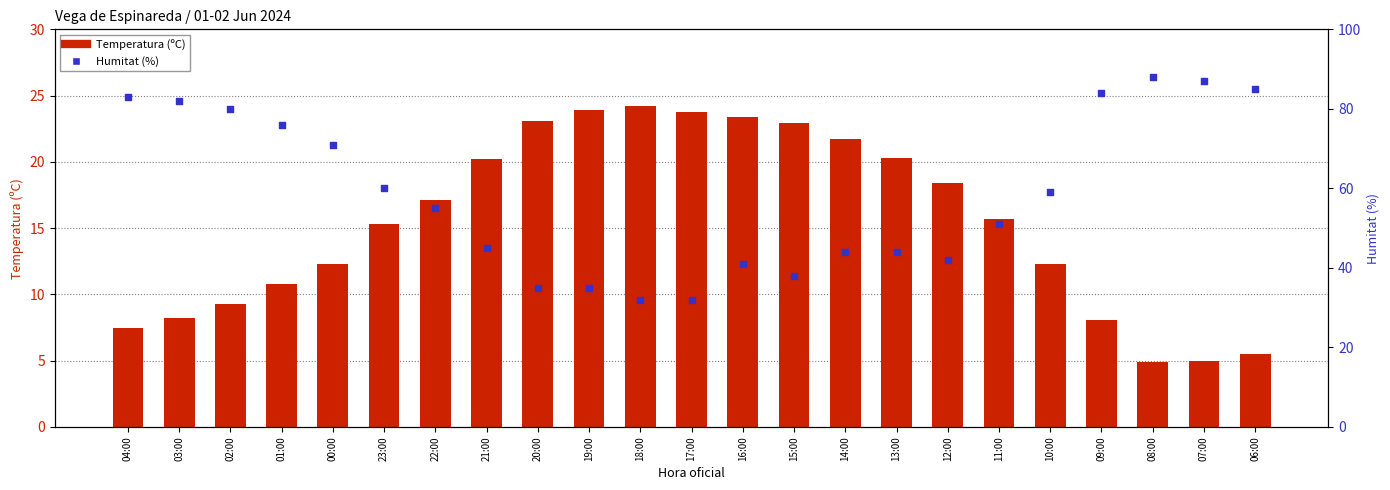

Which series has the widest spread of Y values?

Humitat (%)